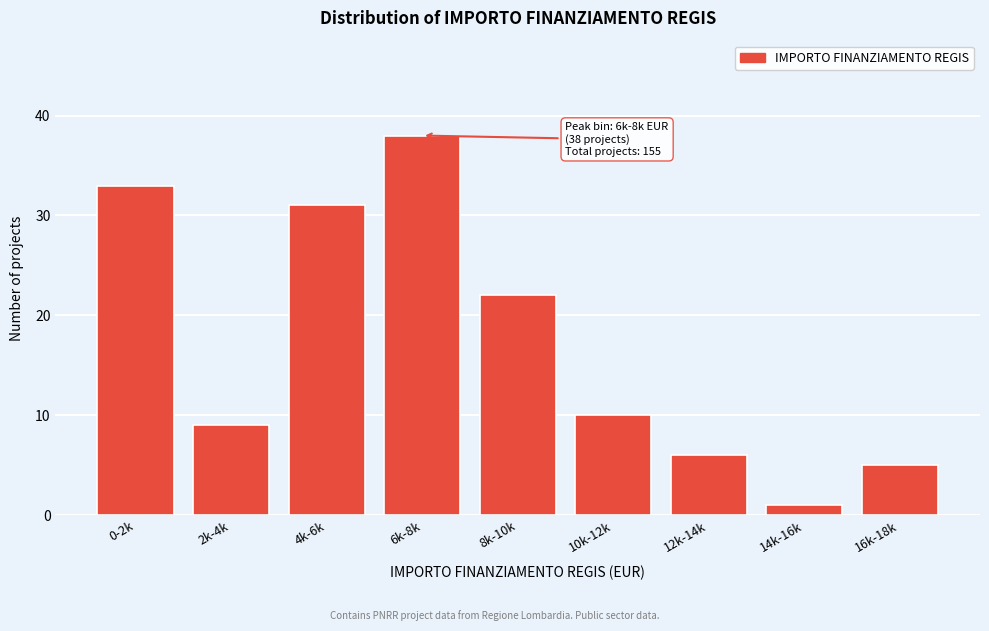

Reading left to right, transcribe all the data shown in this chart.

33	9	31	38	22	10	6	1	5